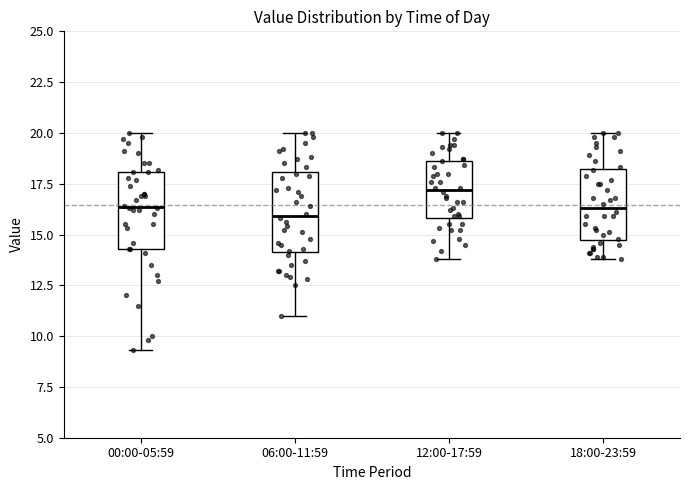

Where is the lower edge of the box for 00:00-05:59 on the y-axis? The values are not printed on the chart, so give them approximately, as read against the axis.

14.5